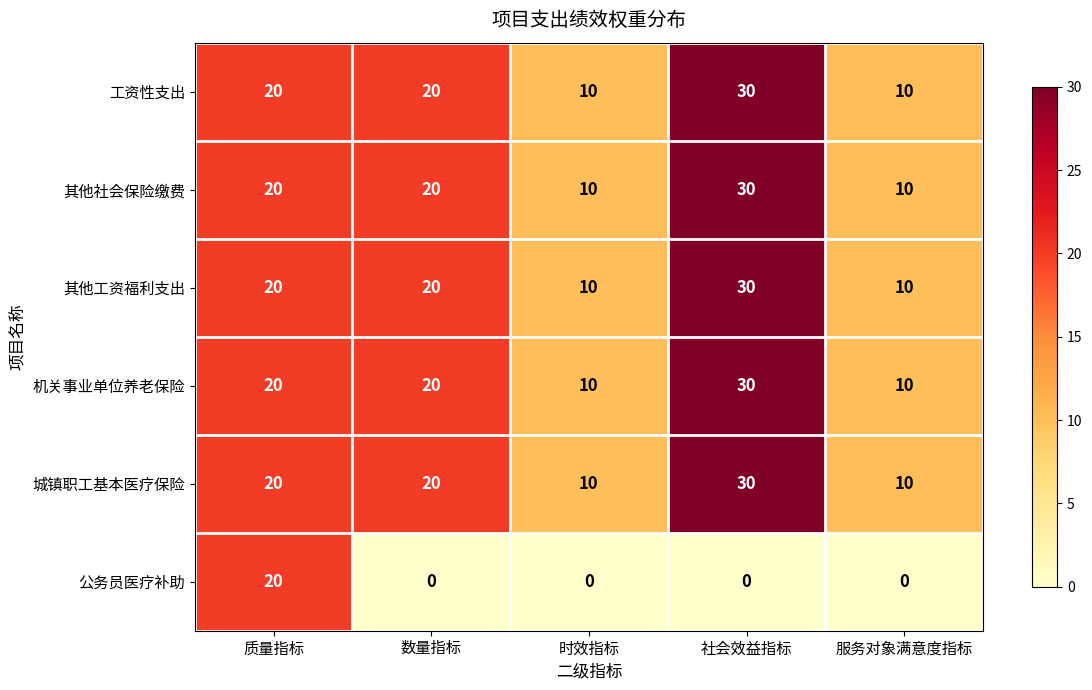

What is the sum of all 公务员医疗补助 values?

20